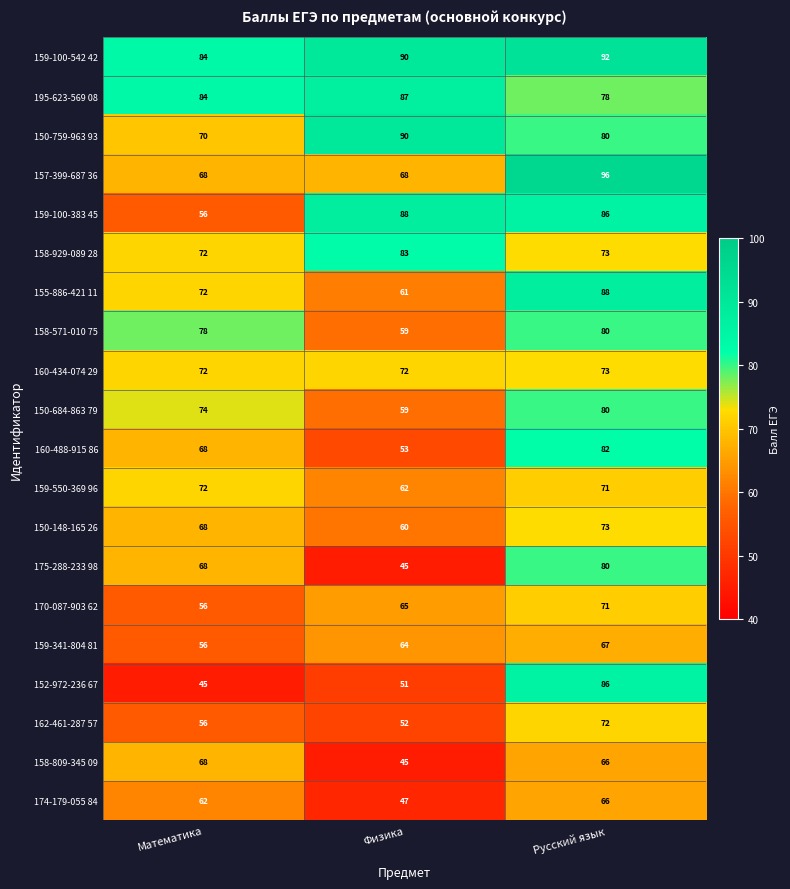

What is the difference between the 174-179-055 84 values at Физика and Математика?

15